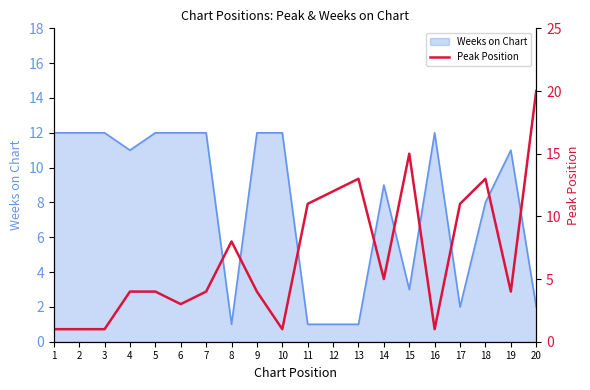

At which category does the data reach its first local valley?

6